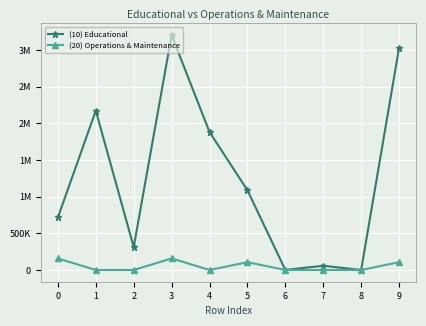

What is the difference between the second highest and second lowest values in the (10) Educational series?

3029668